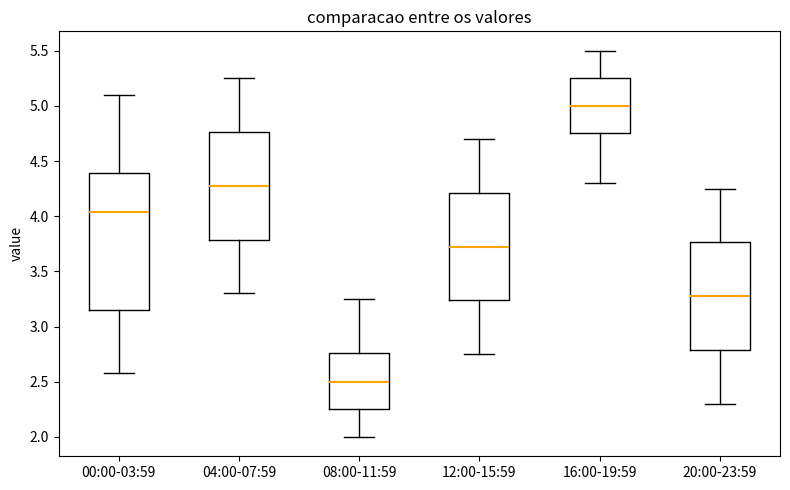

Which box has the highest median line?

16:00-19:59